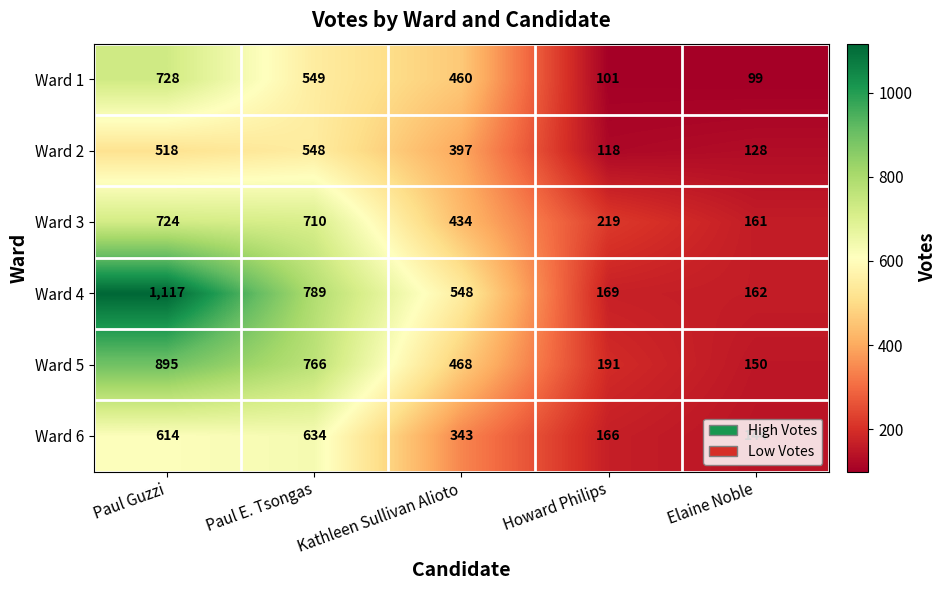

Where is Ward 5 nearest to the value 522?

Kathleen Sullivan Alioto